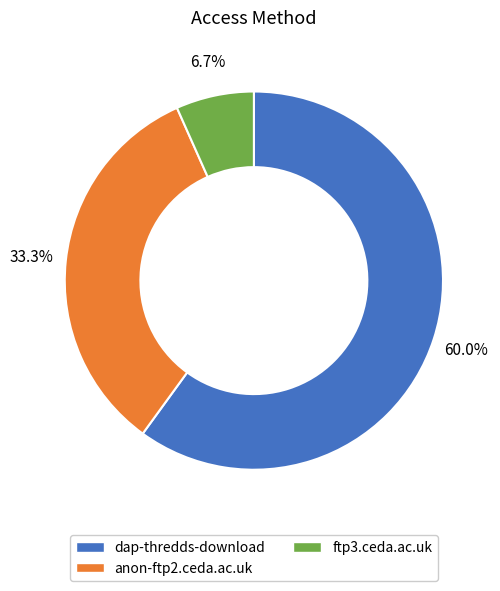

Does any single category account for the majority?

Yes